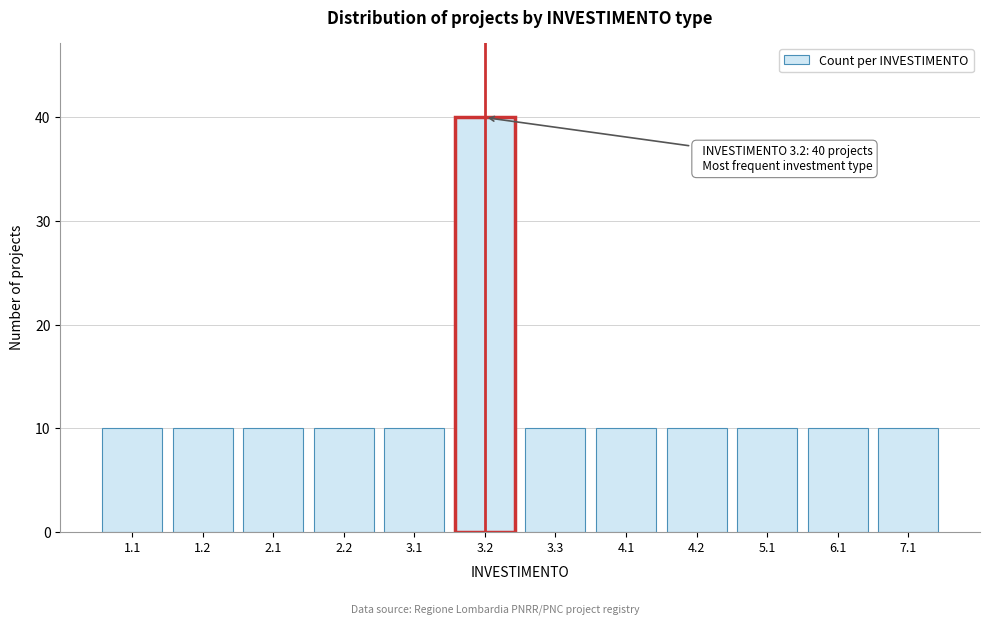

Reading left to right, transcribe all the data shown in this chart.

10	10	10	10	10	40	10	10	10	10	10	10